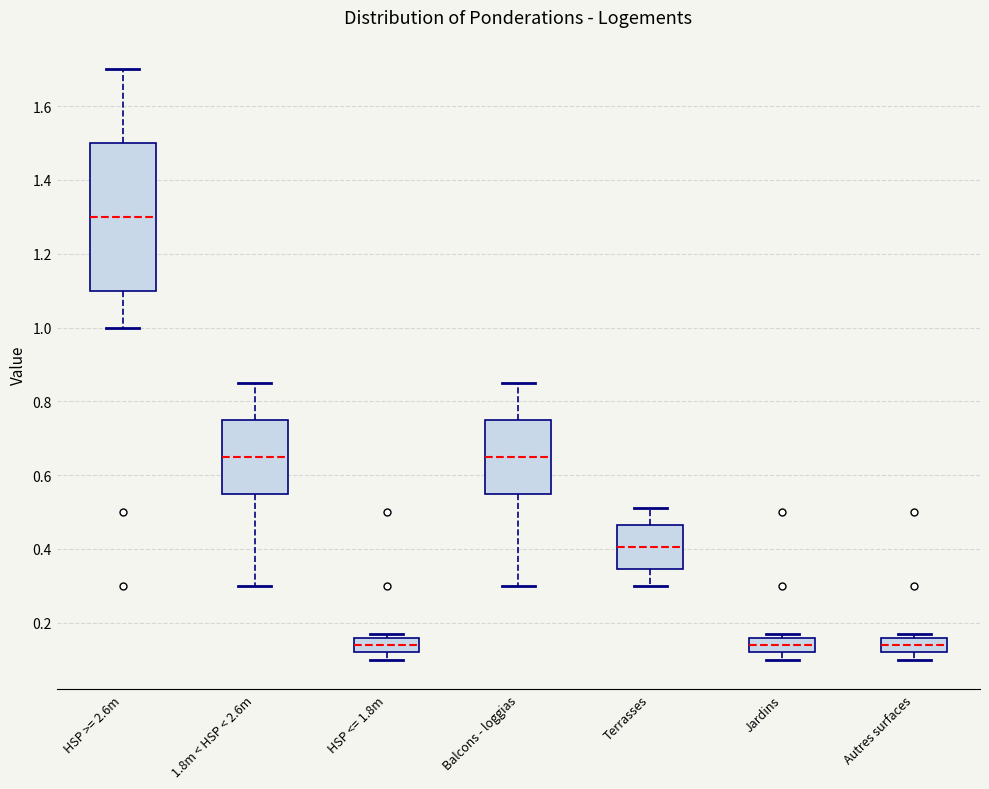

Reading left to right, read every box against the y-axis: the position of its median line, the range the box covers, and the ends of its whiskers. The values are not printed on the chart, so give them approximately, as read against the axis.

HSP >= 2.6m: median 1.30, box 1.10 to 1.50, whiskers 1.00 to 1.70
1.8m < HSP < 2.6m: median 0.66, box 0.56 to 0.76, whiskers 0.30 to 0.86
HSP <= 1.8m: median 0.14, box 0.12 to 0.16, whiskers 0.10 to 0.18
Balcons - loggias: median 0.66, box 0.56 to 0.76, whiskers 0.30 to 0.86
Terrasses: median 0.40, box 0.34 to 0.46, whiskers 0.30 to 0.52
Jardins: median 0.14, box 0.12 to 0.16, whiskers 0.10 to 0.18
Autres surfaces: median 0.14, box 0.12 to 0.16, whiskers 0.10 to 0.18